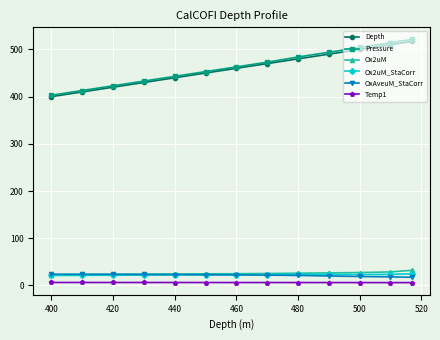

Is it true that Depth equals 112.1 at 400?

False